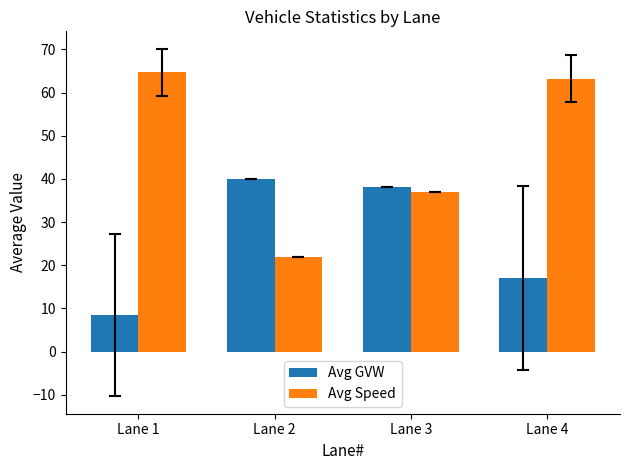

What is the maximum value shown in the chart?

64.7